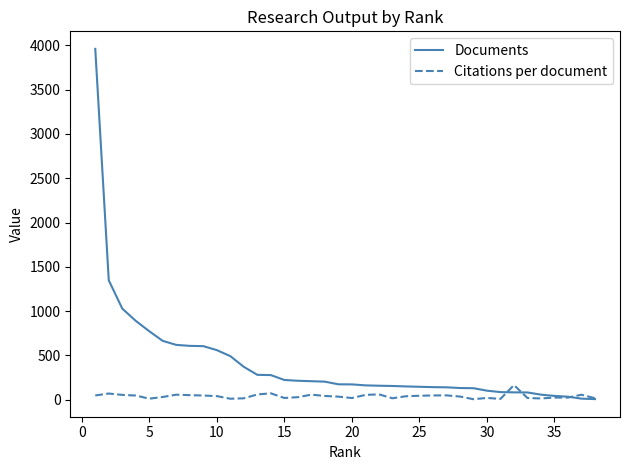

List the series in order of their peak value, lowest first.

Citations per document, Documents